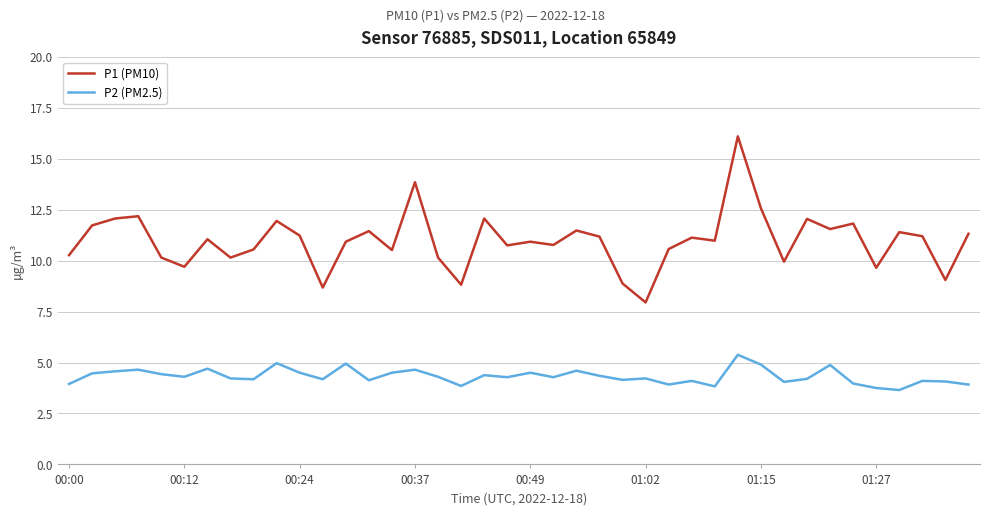

Which series has the largest total across all categories?

P1 (PM10)